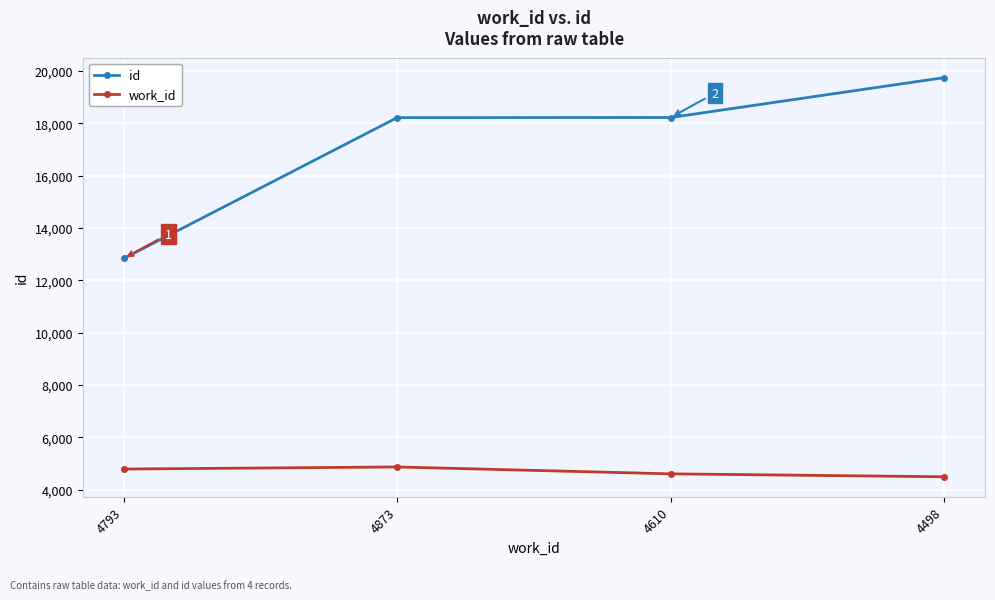

Which label corresponds to the largest value in the chart?

4498